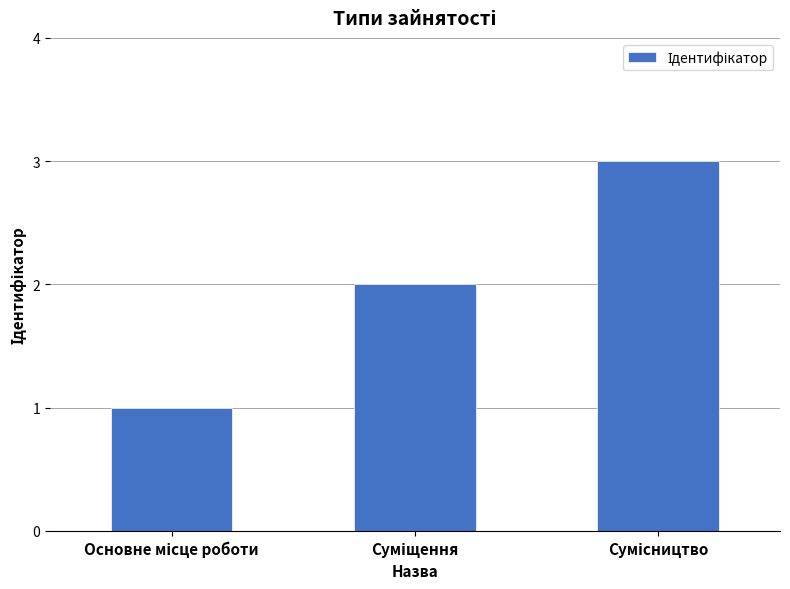

What is the greatest value displayed?

3